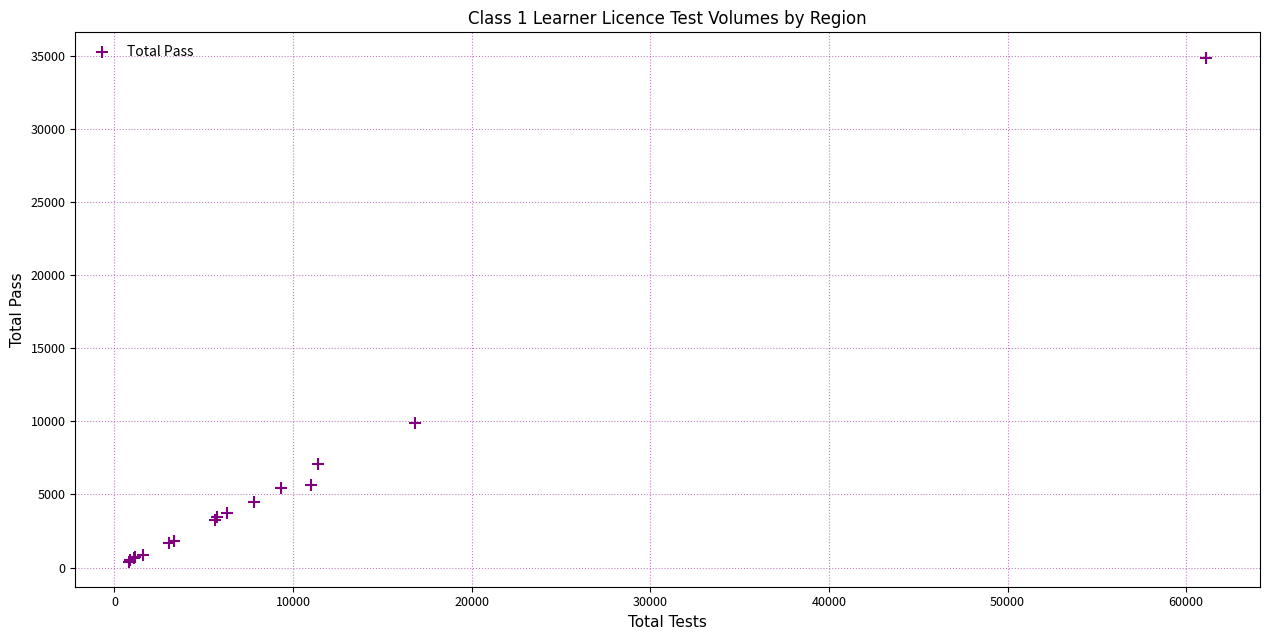

What Y value in the scatter plot is closest to 17652?

9889